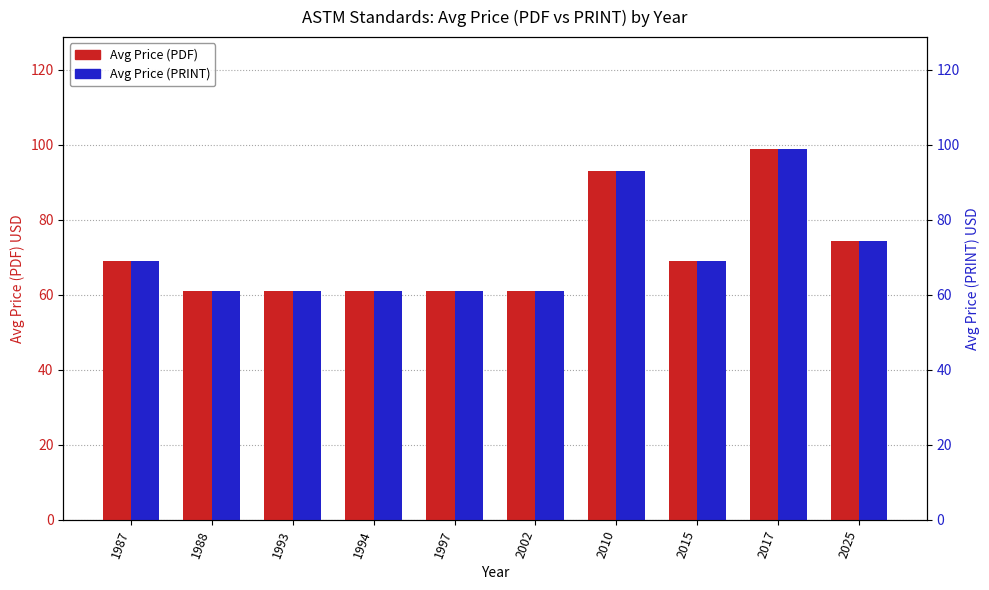

At which category is the sum across all series the highest?

2017